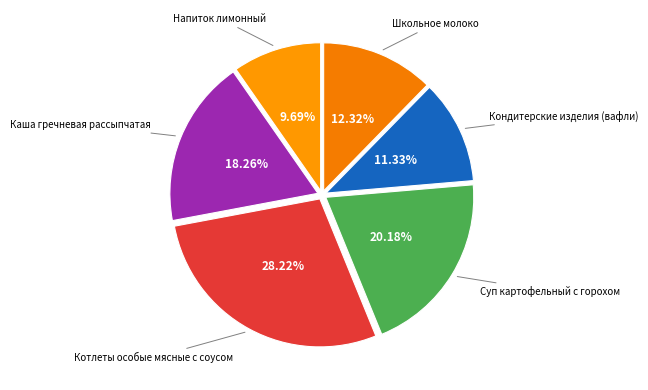

How many segments does this pie chart have?

6